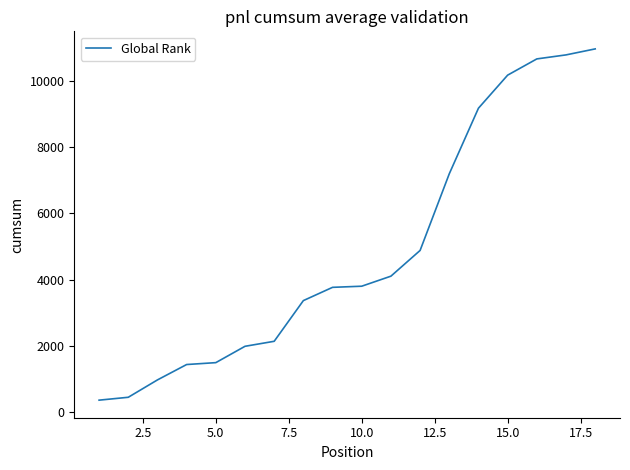

What is the maximum value shown in the chart?

10960